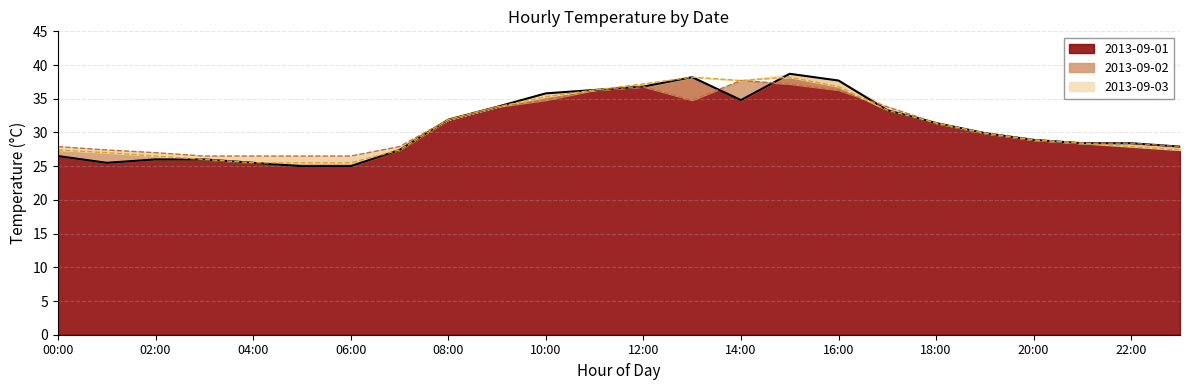

In 2013-09-03 line, how many points are lower than both neighbors (excluding endpoints)?

1